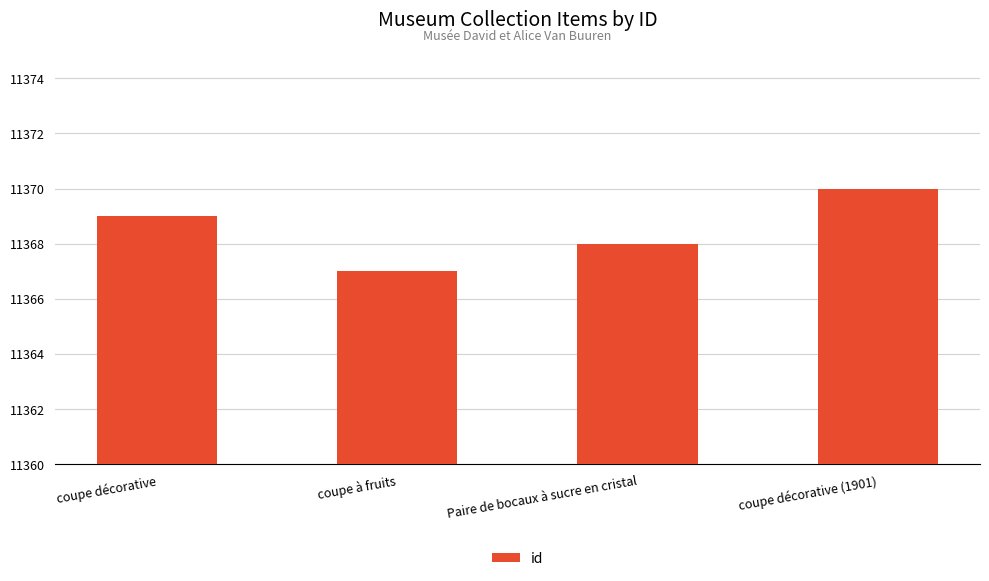

The value at Paire de bocaux à sucre en cristal is 11368. True or false?

True